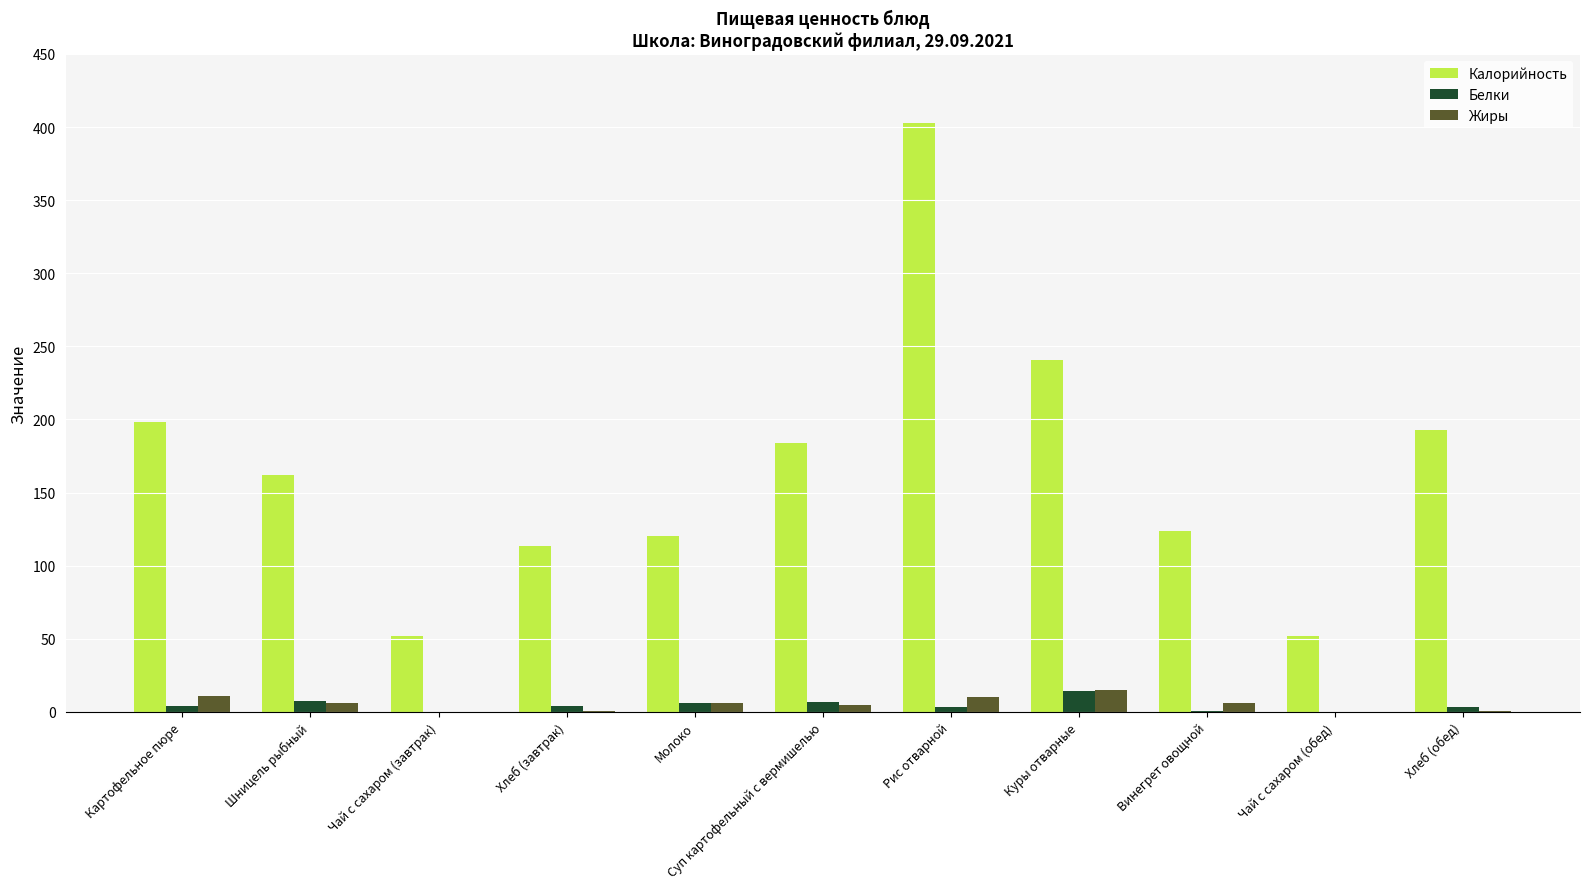

What is the sum of all Жиры values?

59.5